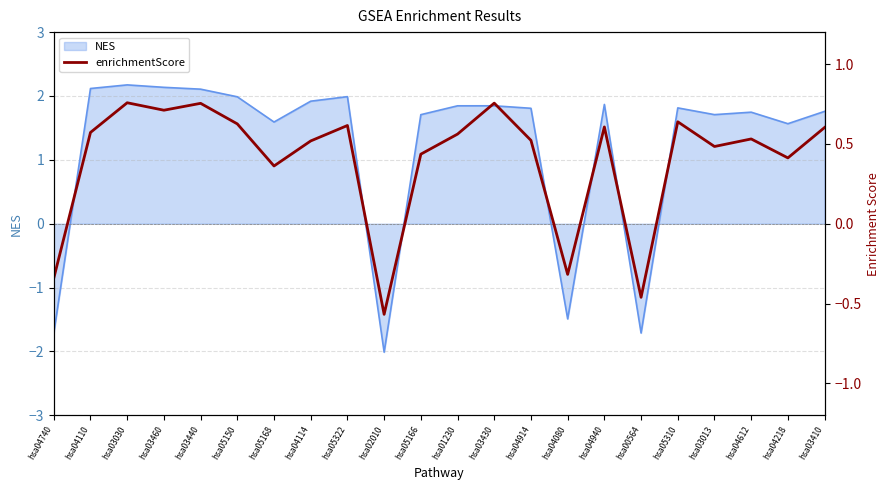

What is the label of the 6th point from the right?

hsa00564